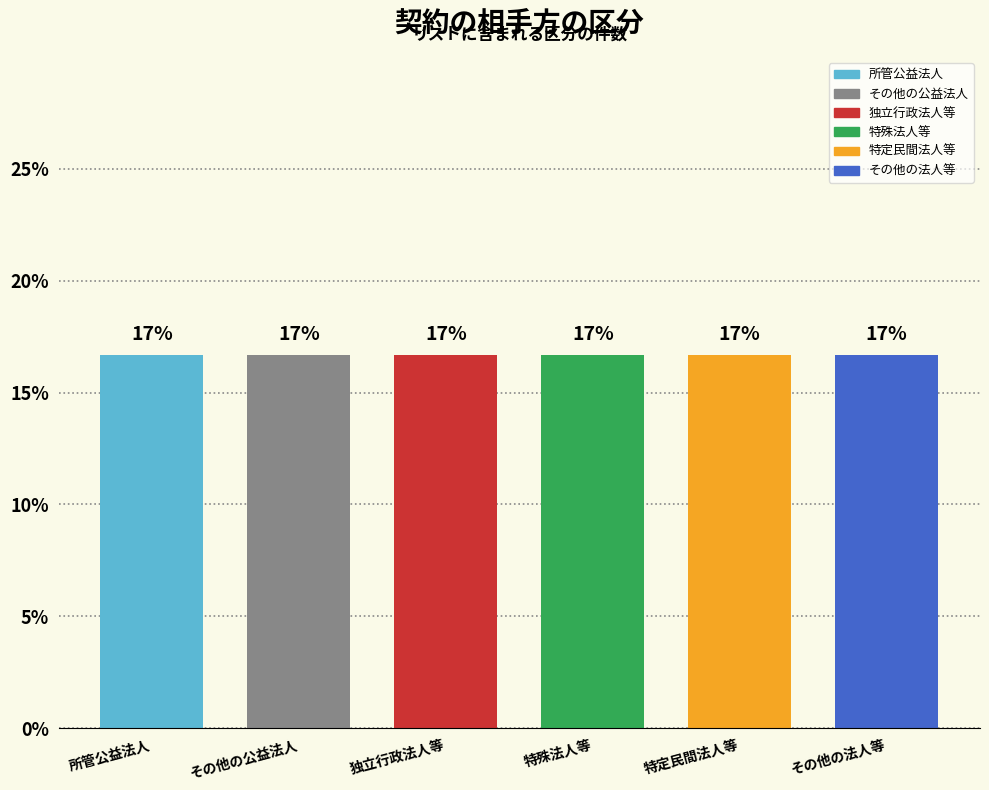

List the labels in order of value, largest first.

その他の法人等, 特定民間法人等, 特殊法人等, 独立行政法人等, その他の公益法人, 所管公益法人